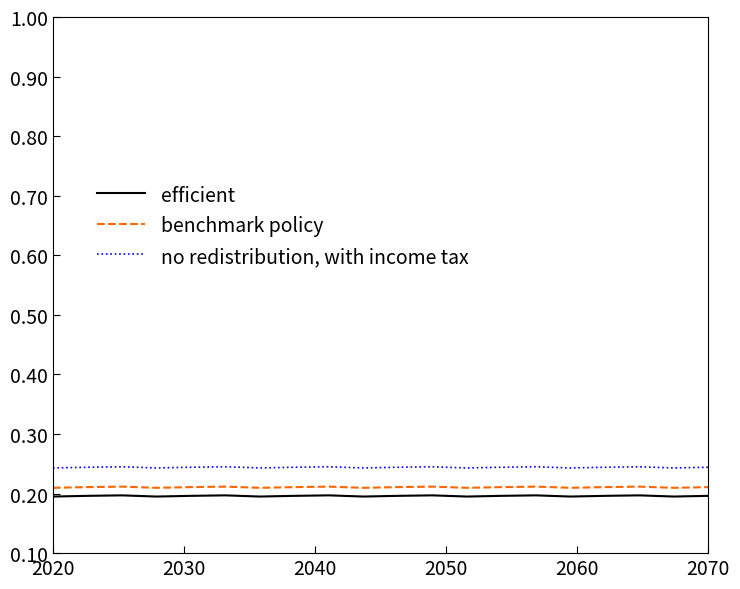

True or false: no redistribution, with income tax and efficient intersect in this chart.

False